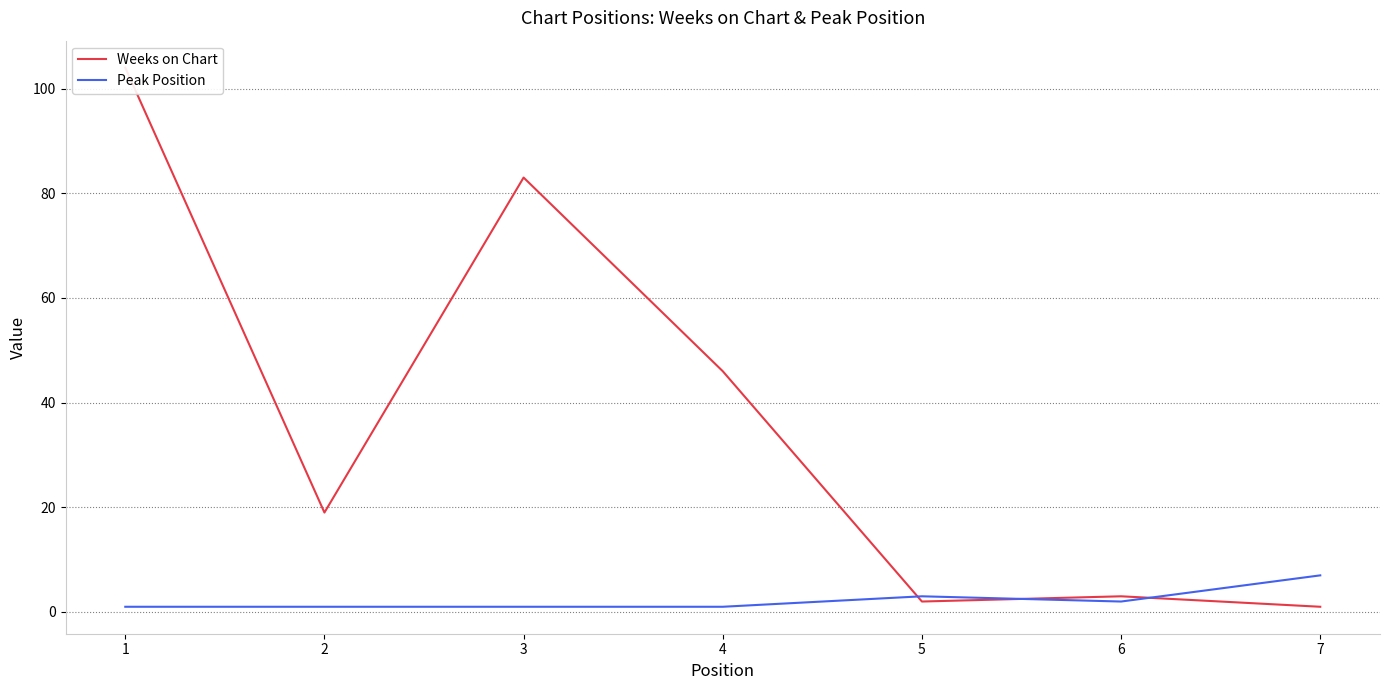

How many values in the Weeks on Chart series exceed 19?

3